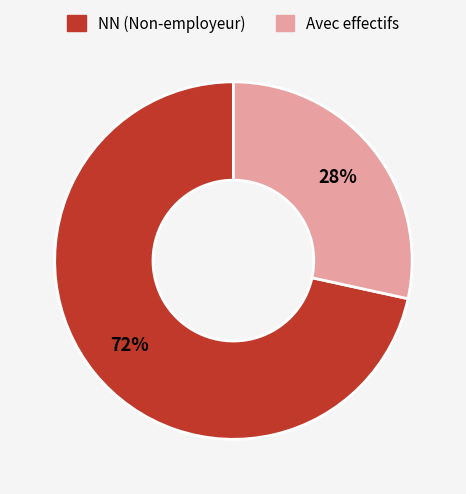

Is there any slice that represents more than half of the pie?

Yes